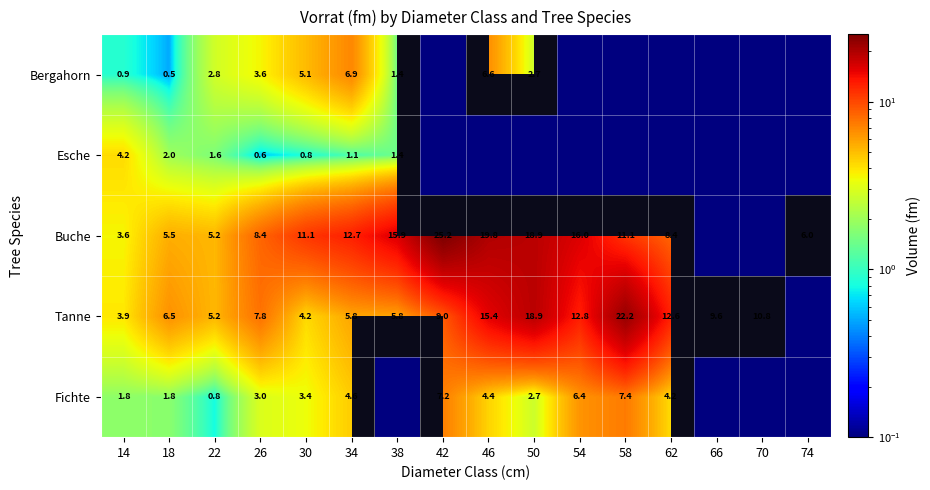

Is the value of Bergahorn at 58 greater than the value of Esche at 46?

No